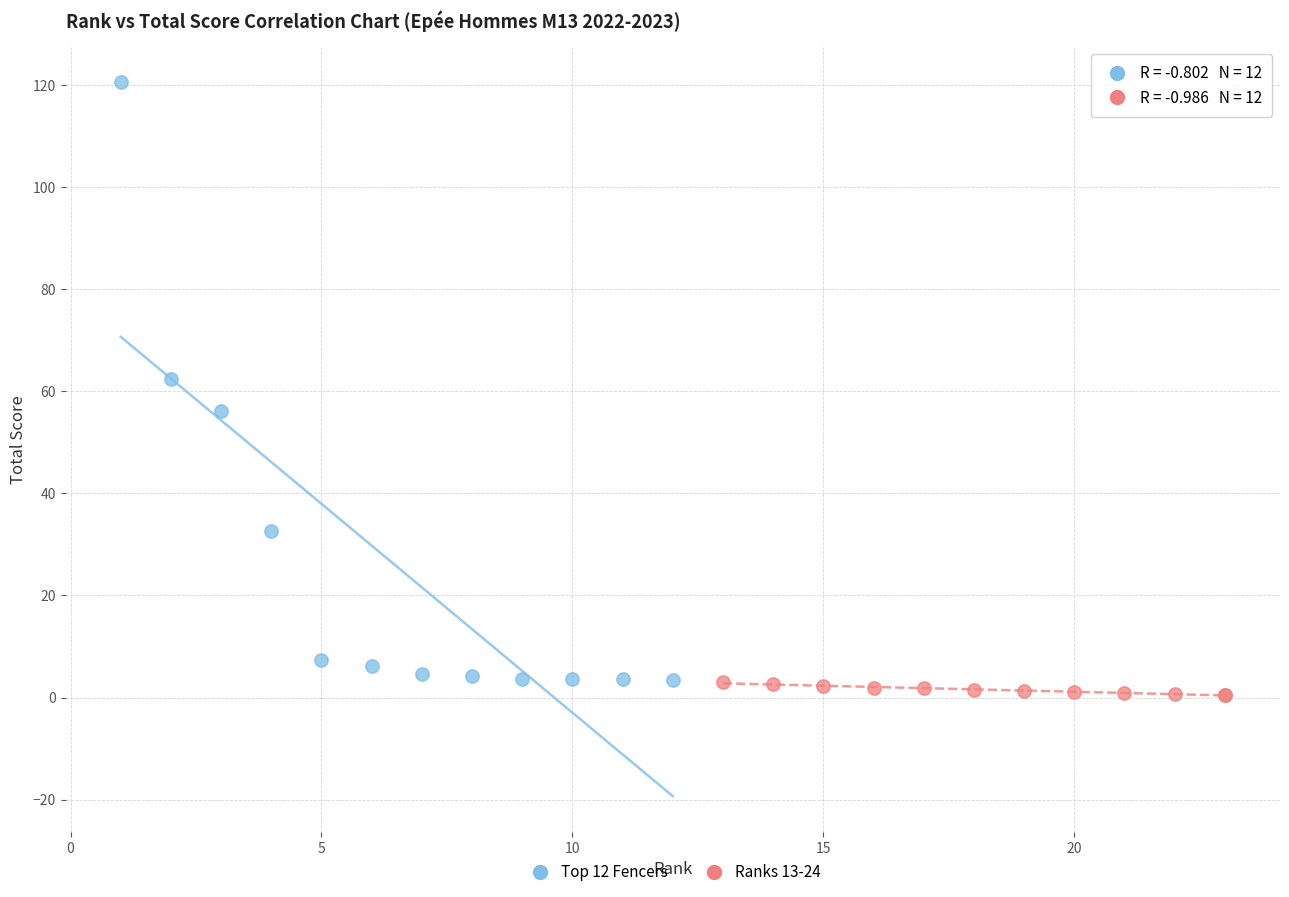

Which series reaches the maximum Y coordinate?

Top 12 Fencers